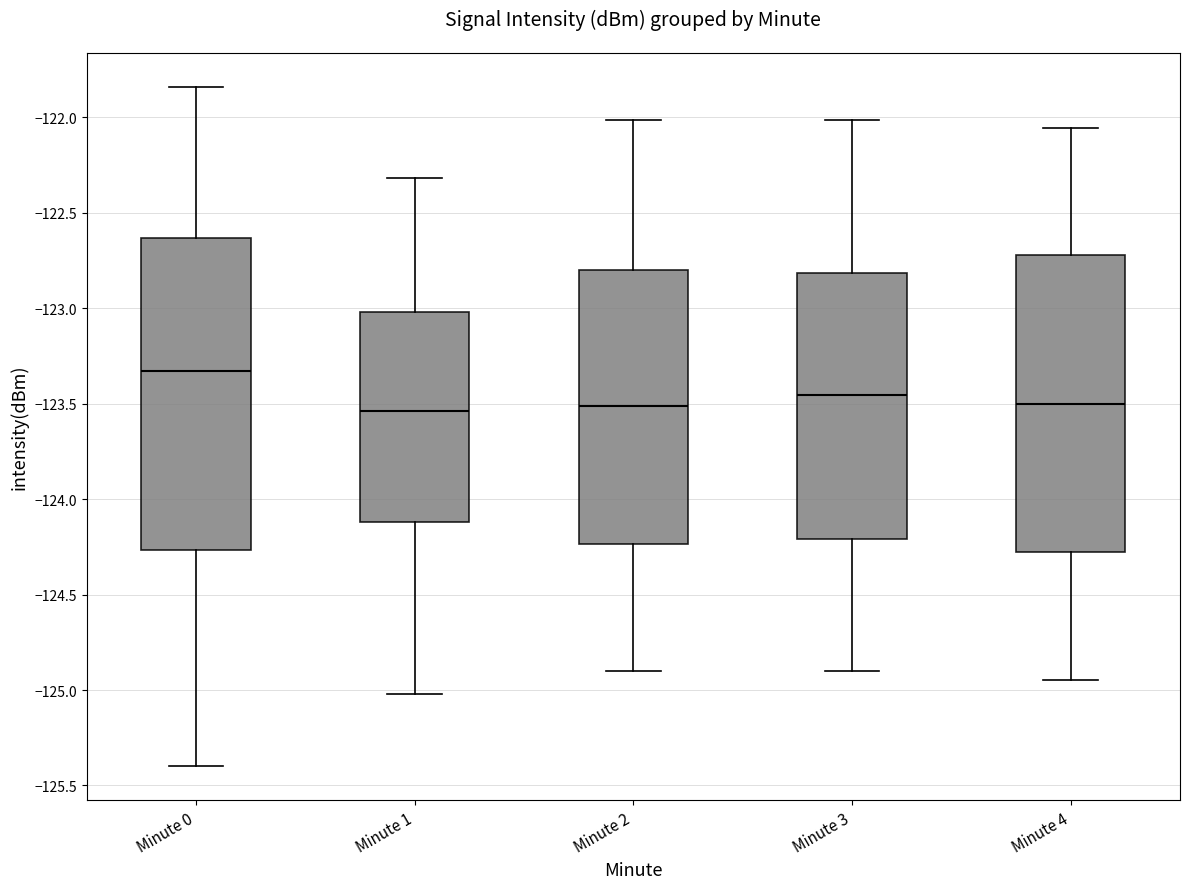

Reading left to right, read every box against the y-axis: the position of its median line, the range the box covers, and the ends of its whiskers. The values are not printed on the chart, so give them approximately, as read against the axis.

Minute 0: median -123.35, box -124.25 to -122.65, whiskers -125.40 to -121.85
Minute 1: median -123.55, box -124.10 to -123.00, whiskers -125.00 to -122.30
Minute 2: median -123.50, box -124.25 to -122.80, whiskers -124.90 to -122.00
Minute 3: median -123.45, box -124.20 to -122.80, whiskers -124.90 to -122.00
Minute 4: median -123.50, box -124.30 to -122.70, whiskers -124.95 to -122.05